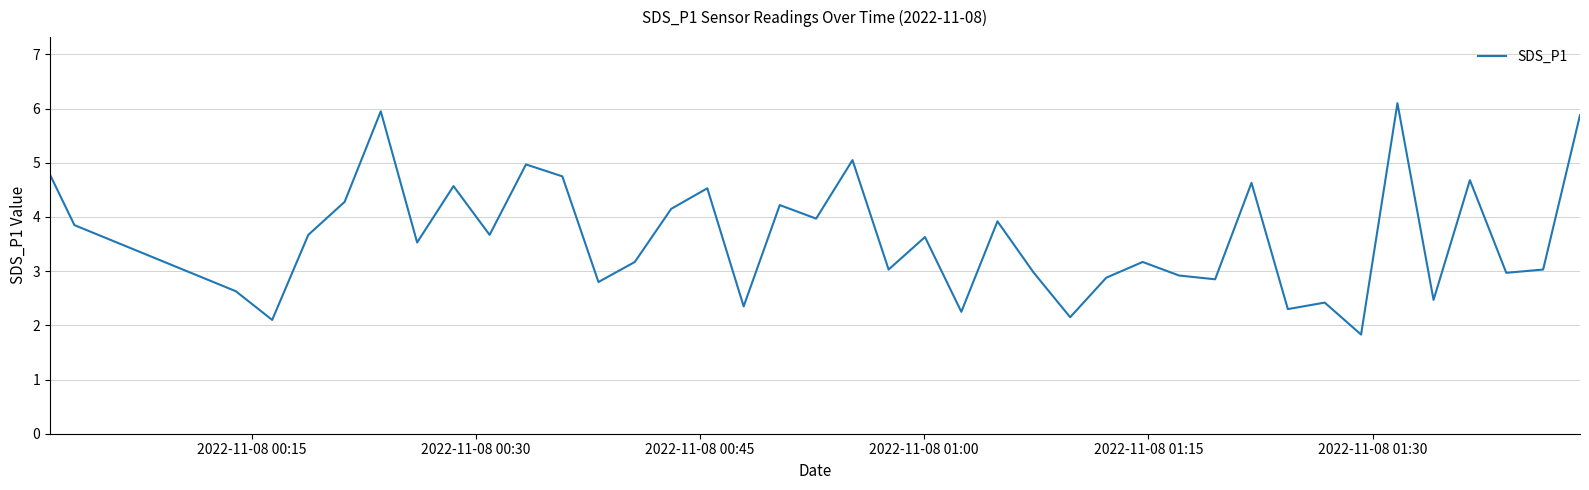

What is the difference between the maximum and minimum values?

4.3